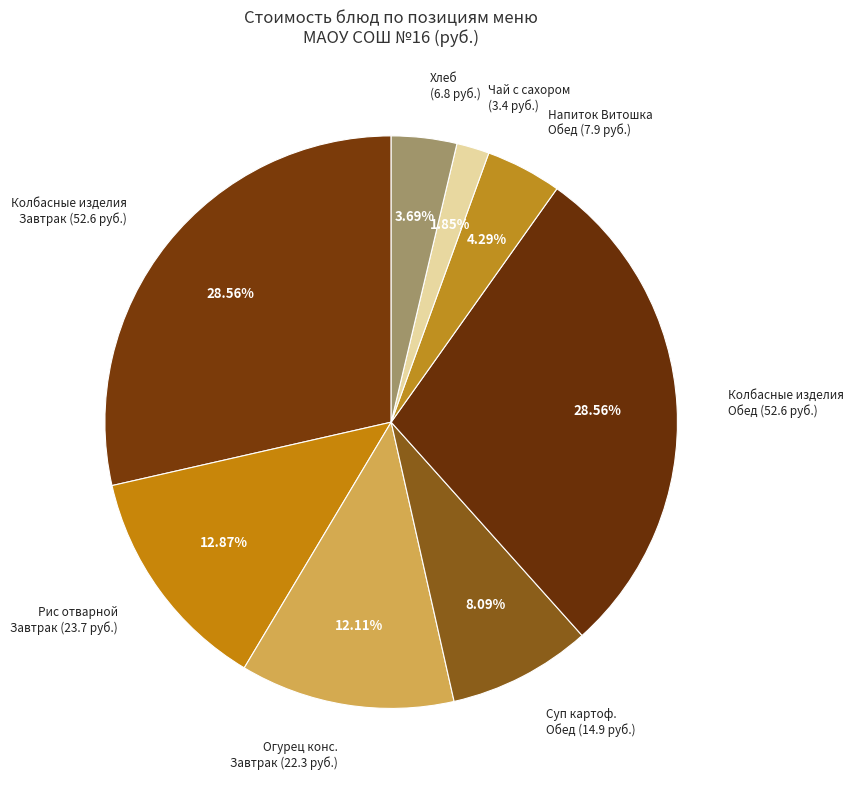

Which slice is the smallest?

Чай с сахором (3.4 руб.)